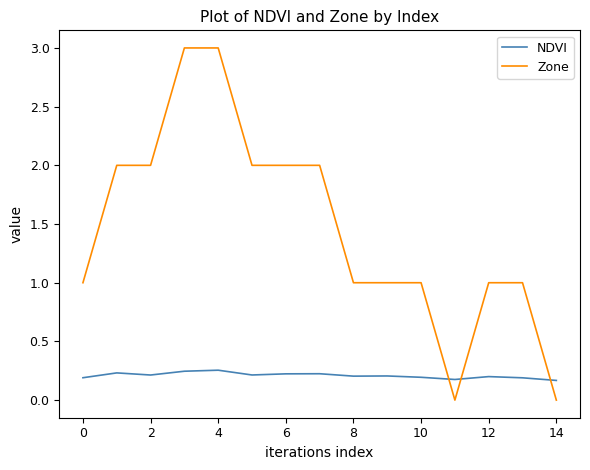

How many intersections are there between Zone and NDVI?

3